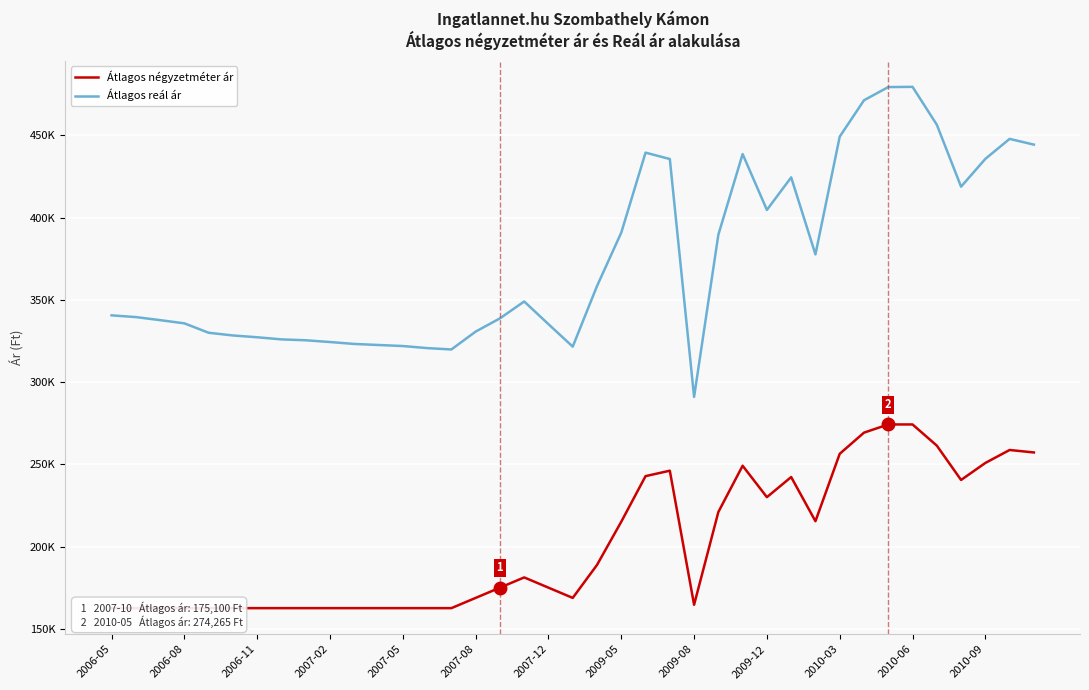

What position from the left is 2006-05?

1